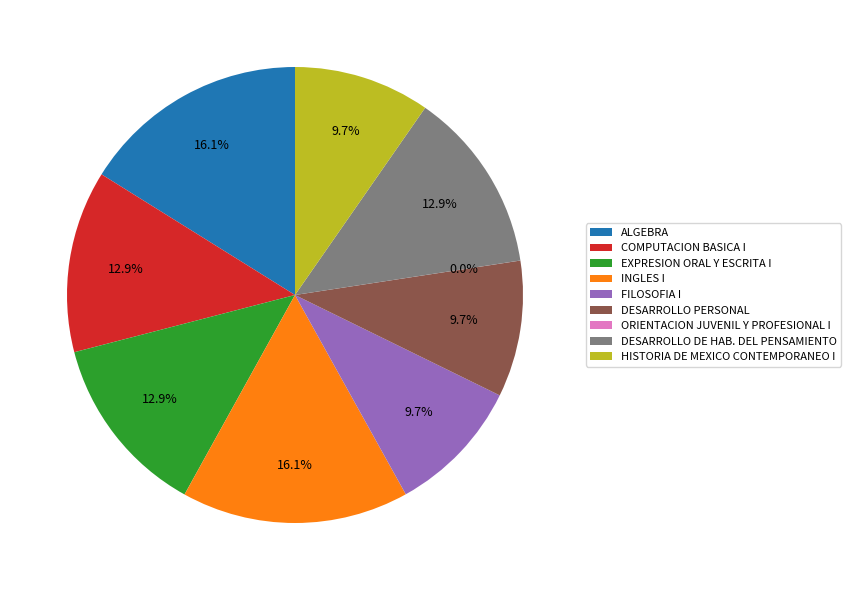

What is the ratio of the value at DESARROLLO DE HAB. DEL PENSAMIENTO to the value at FILOSOFIA I?

1.3